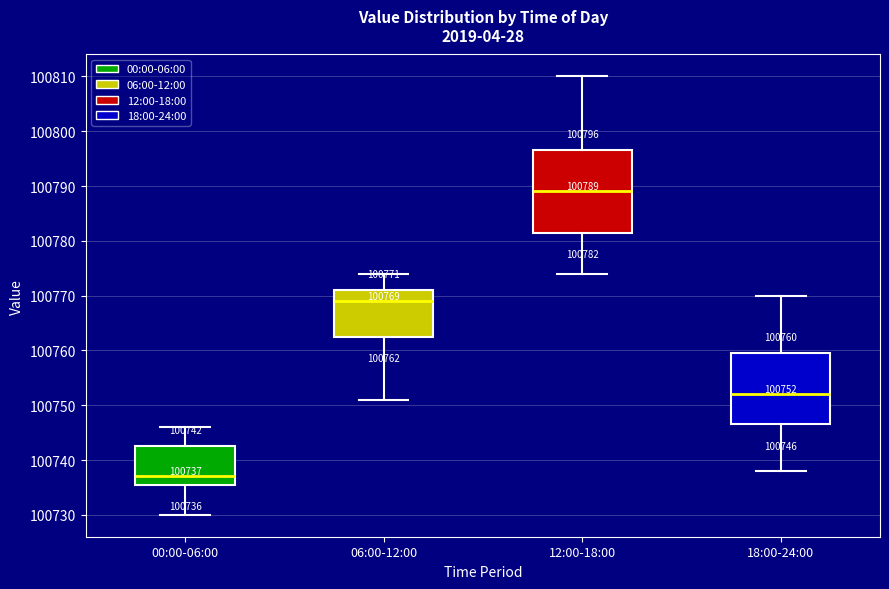

Which box has the lowest median line?

00:00-06:00